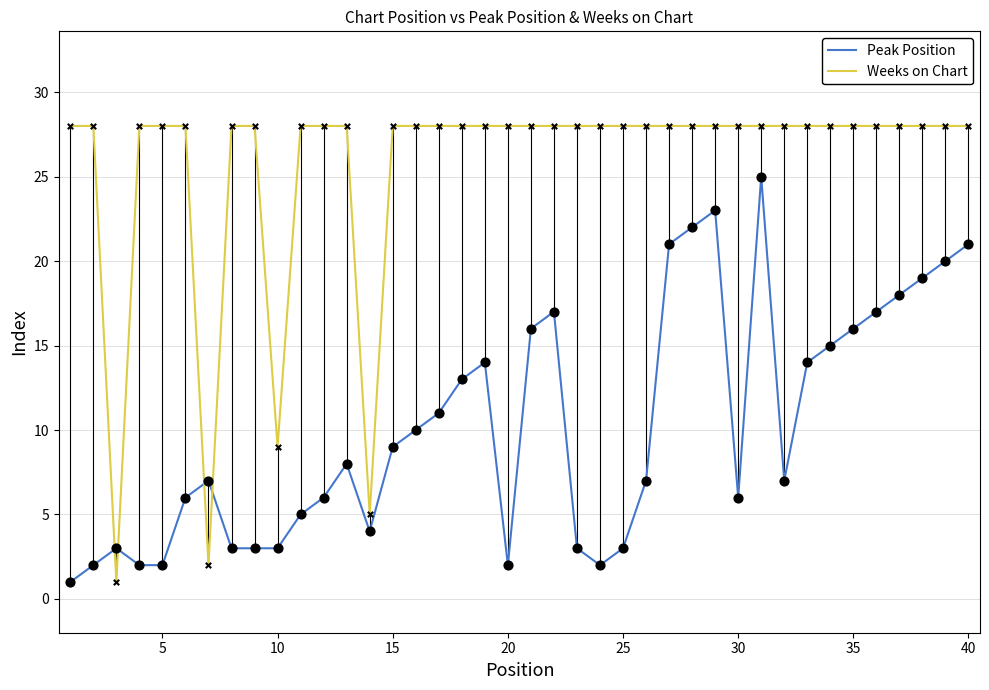

Which series contains the lowest Y value?

Peak Position